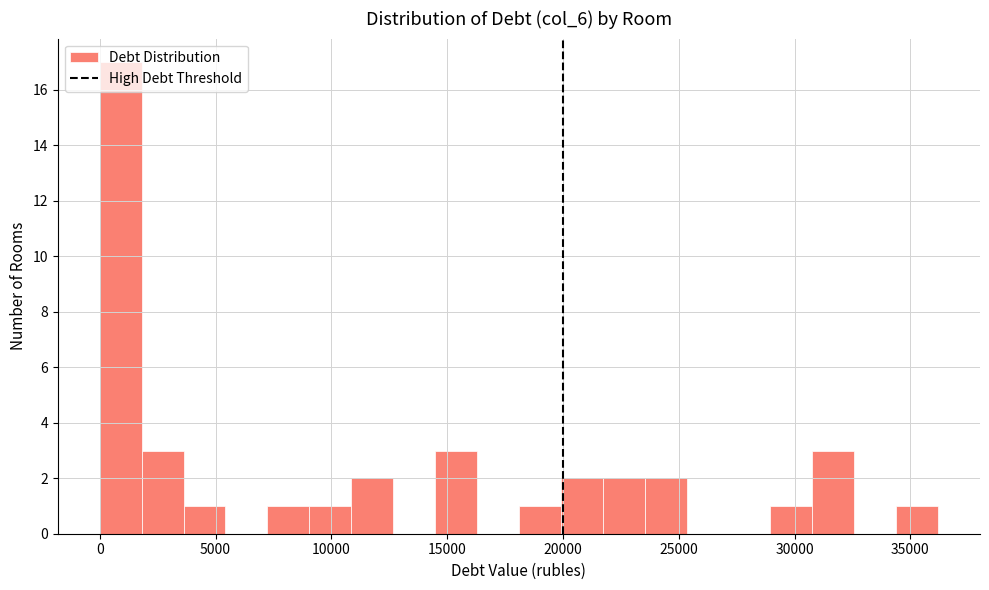

Read against the x-axis, roughly where is the centre of the tallest bar?

1000